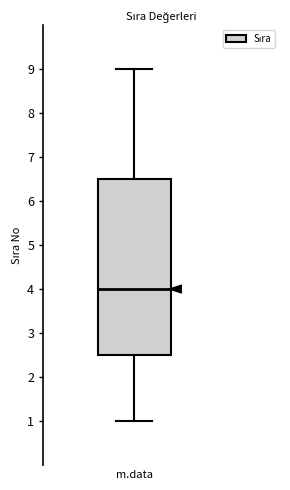

Transcribe this box plot: give where the median line is, the range the box spans, and where the two whiskers end, as read against the y-axis. The values are not printed on the chart, so give them approximately, as read against the axis.

median 4.0, box 2.5 to 6.5, whiskers 1.0 to 9.0